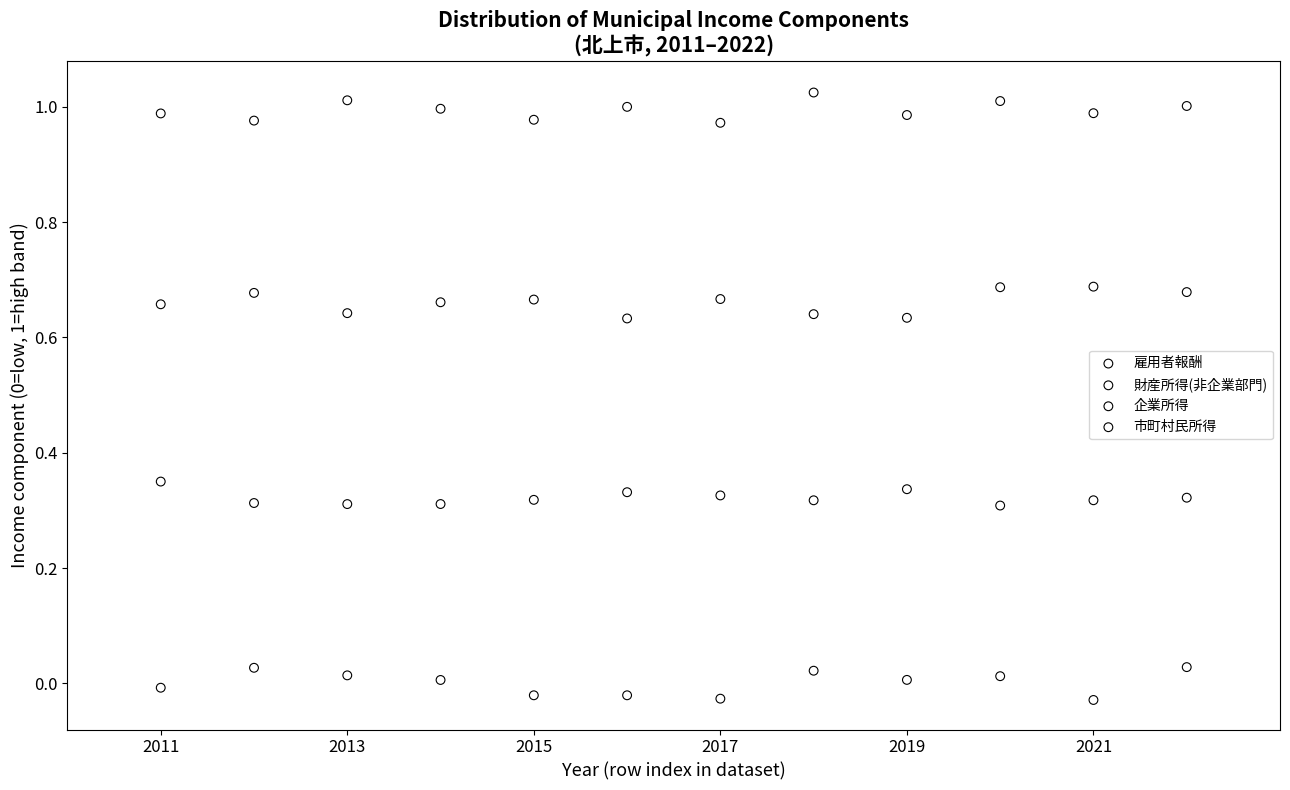

What is the X range (max minus min) for the scatter plot?

11.0